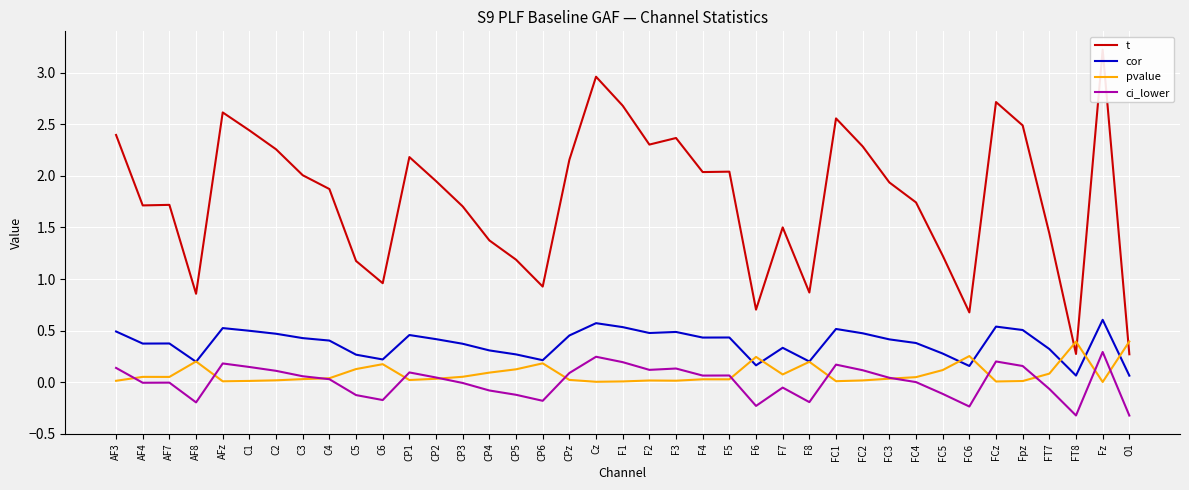

Which category has the lowest value in the pvalue series?

Fz